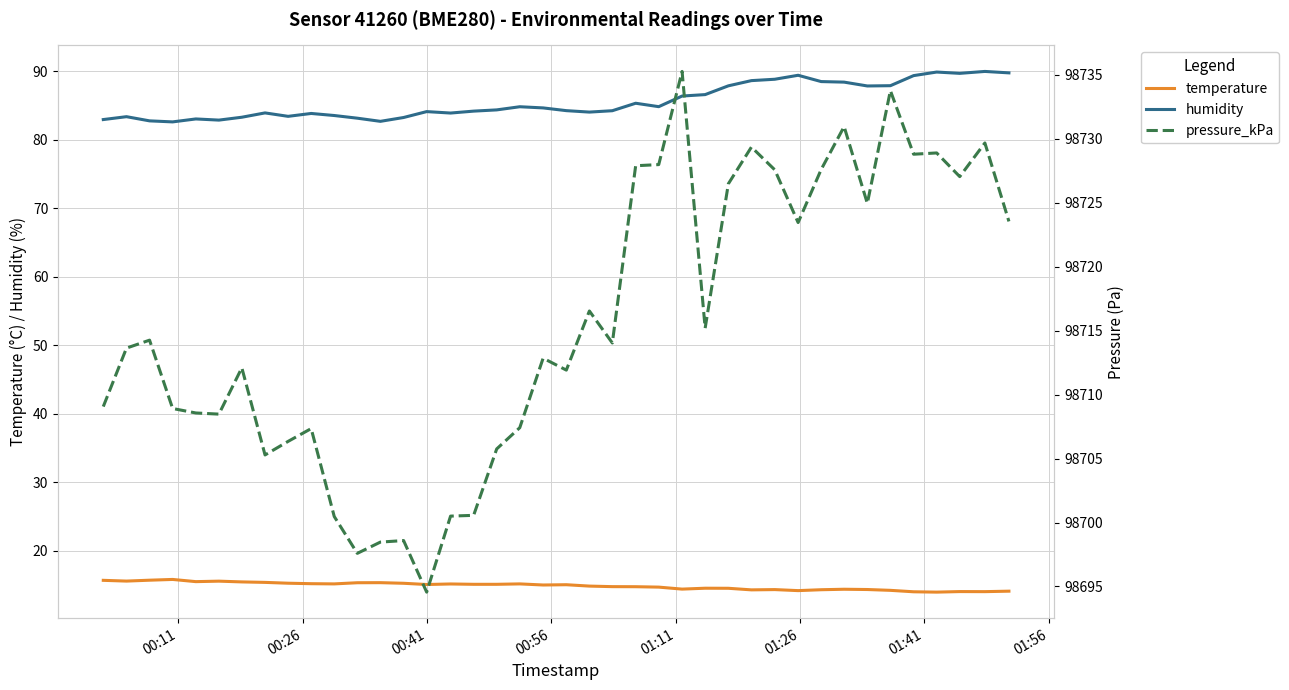

True or false: temperature and humidity cross at least once.

False